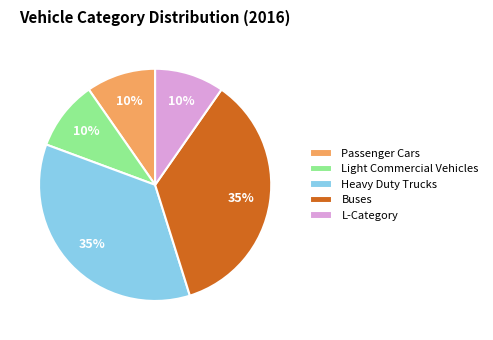

Does Passenger Cars account for over 50% of the chart?

No